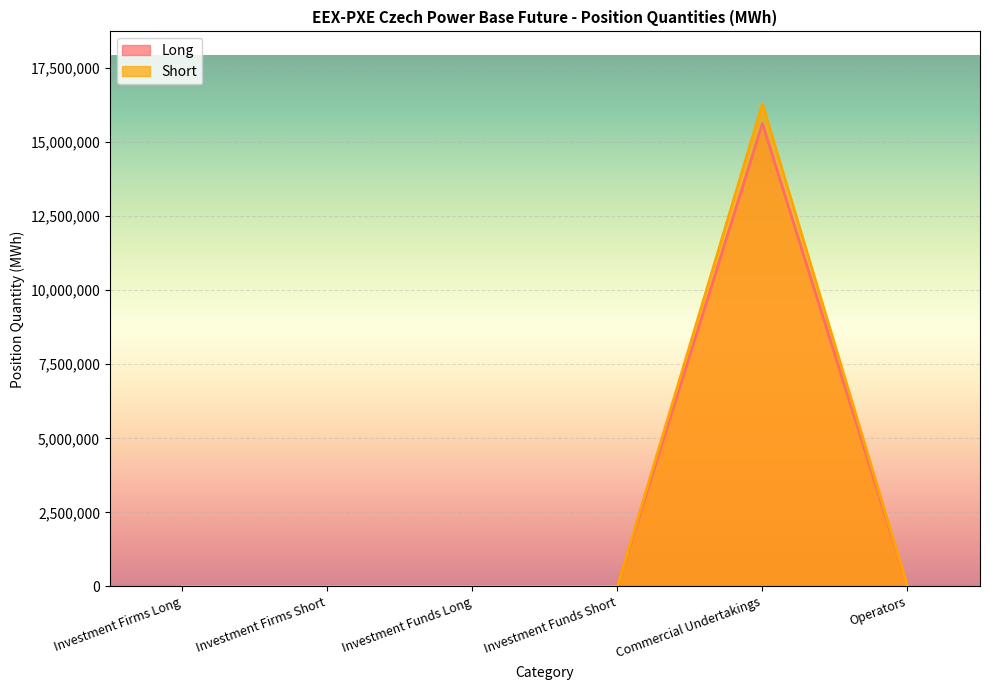

True or false: Long and Short cross at least once.

False